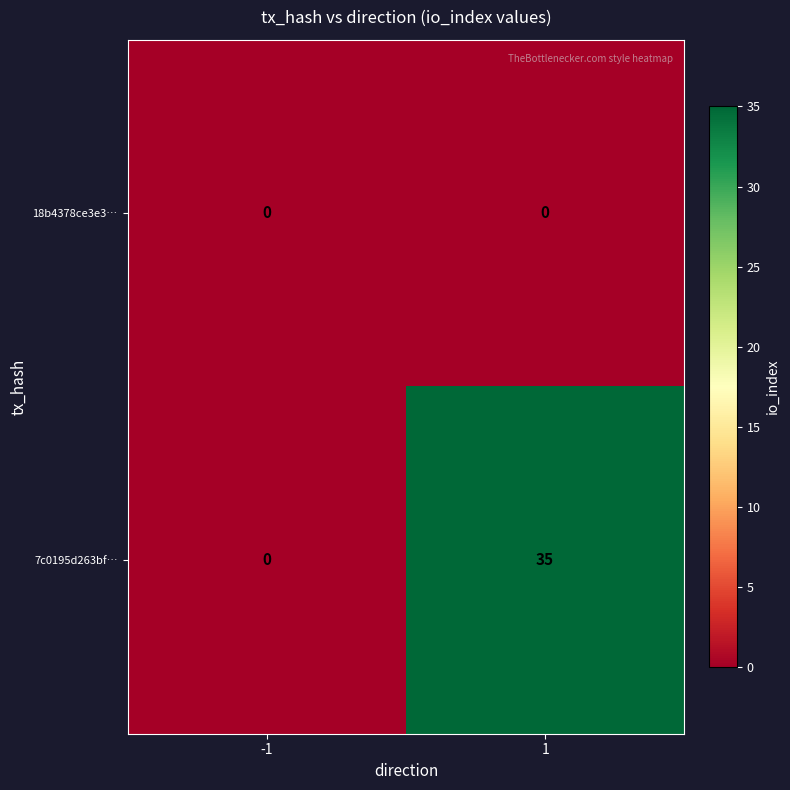

What is the total value across all series at 1?

35